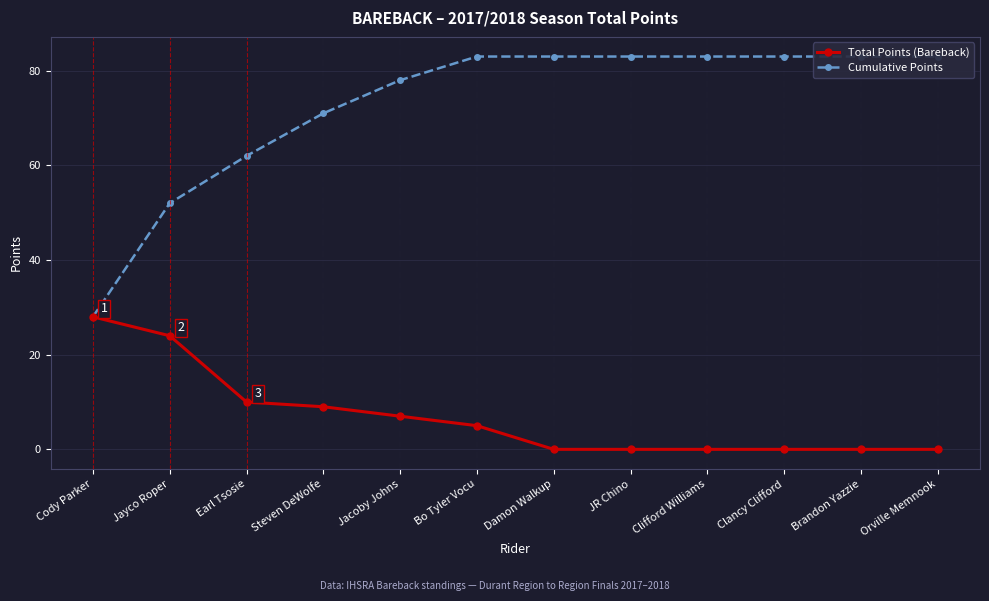

True or false: Cumulative Points and Total Points (Bareback) intersect in this chart.

False